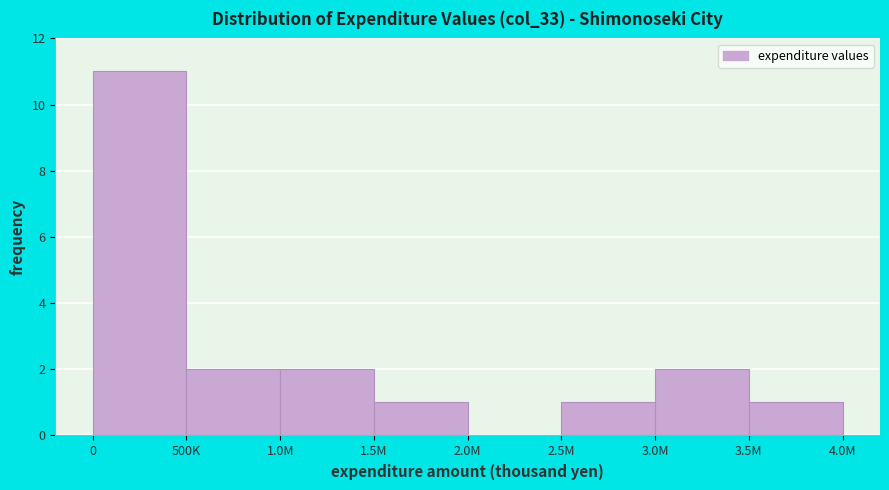

Reading right to left, transcribe all the data shown in this chart.

3.5M=1	3.0M=2	2.5M=1	2.0M=0	1.5M=1	1.0M=2	500K=2	0=11